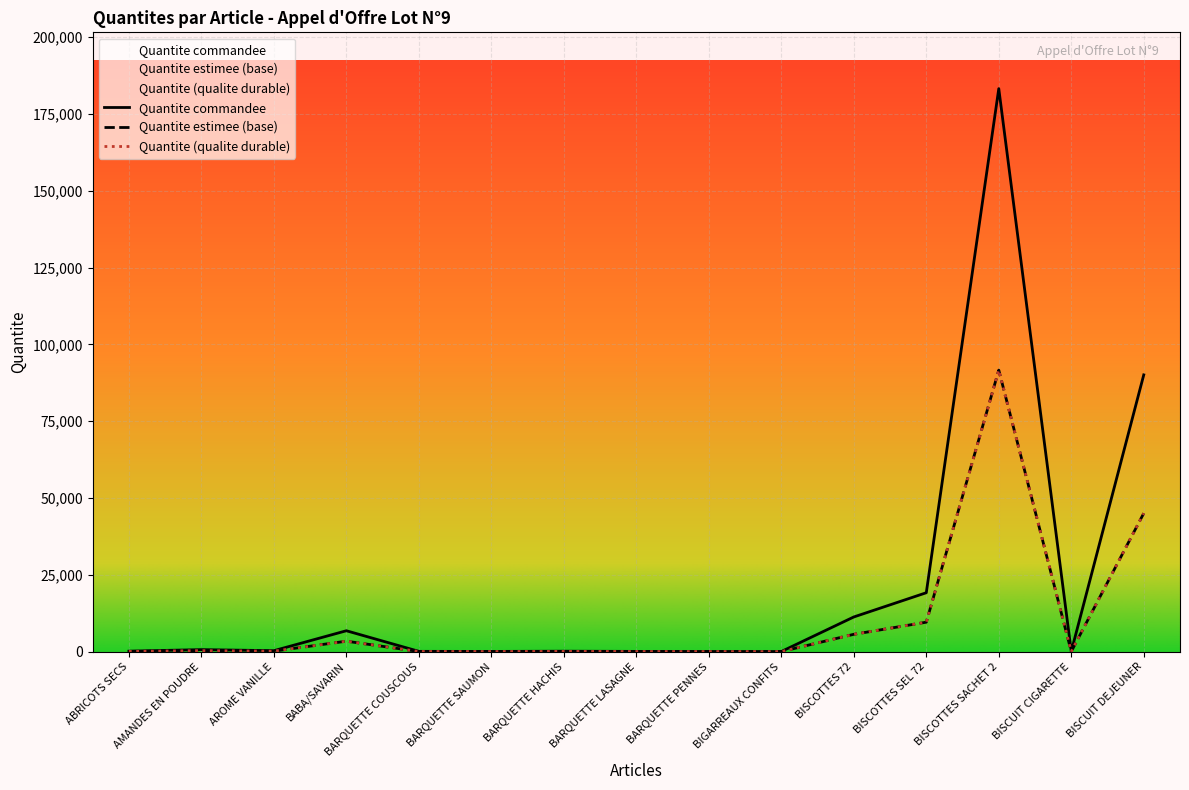

Between BISCOTTES SACHET 2 and BABA/SAVARIN, which is larger?

BISCOTTES SACHET 2